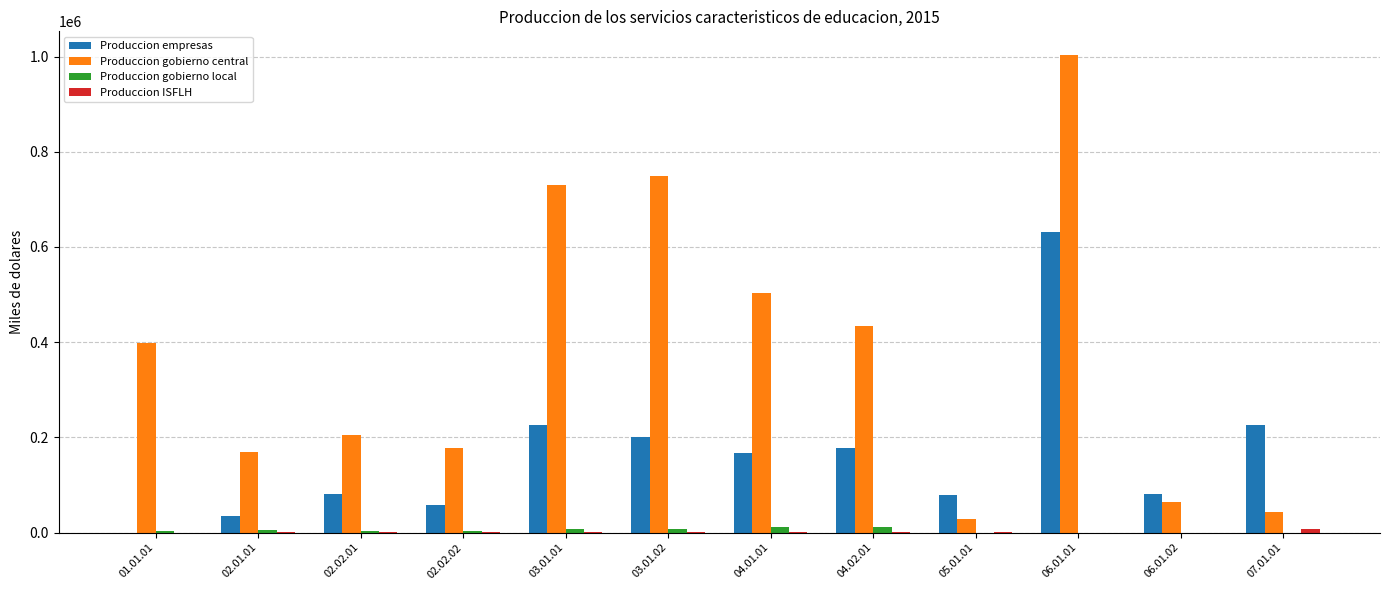

The value of Produccion gobierno central at 04.01.01 is 502514.0. True or false?

True